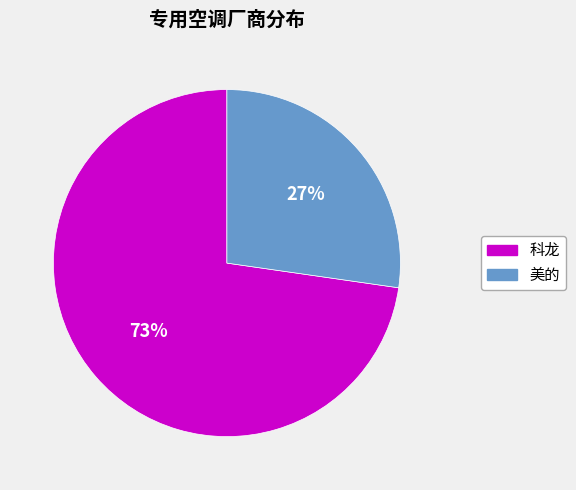

Combined, do 科龙 and 美的 account for over 50%?

Yes